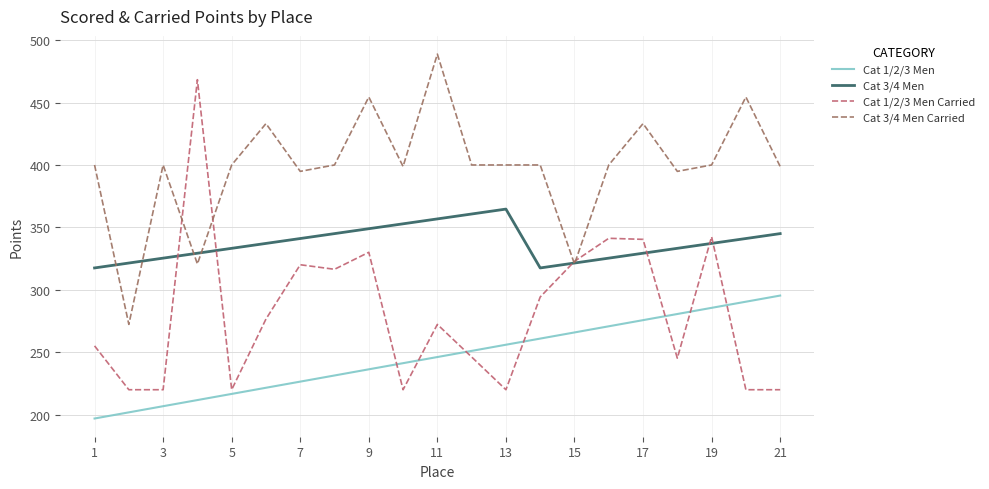

What are all the series names shown in the legend?

Cat 1/2/3 Men, Cat 3/4 Men, Cat 1/2/3 Men Carried, Cat 3/4 Men Carried